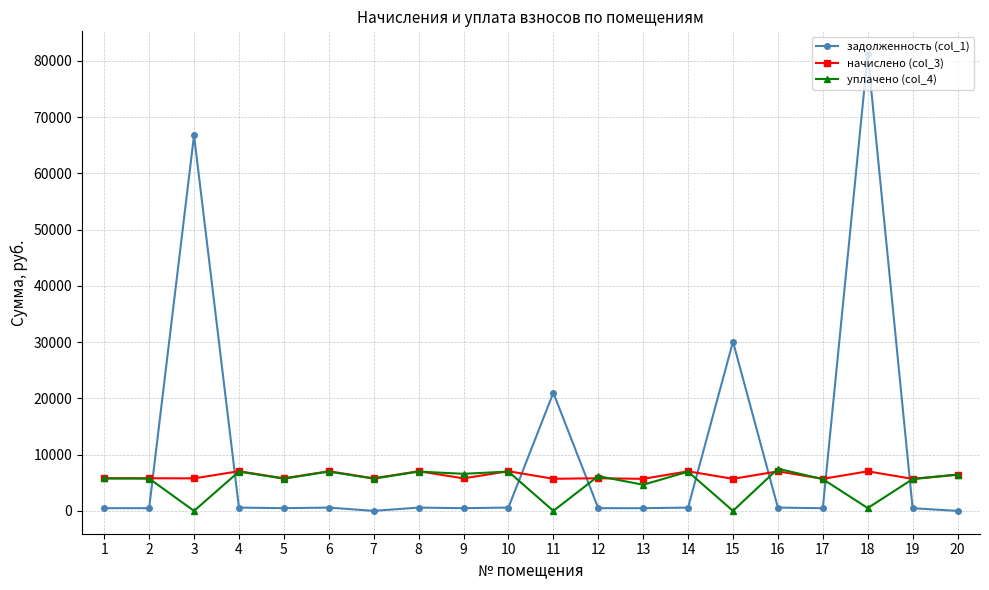

True or false: начислено (col_3) has more than 2 points higher than both neighbors.

True